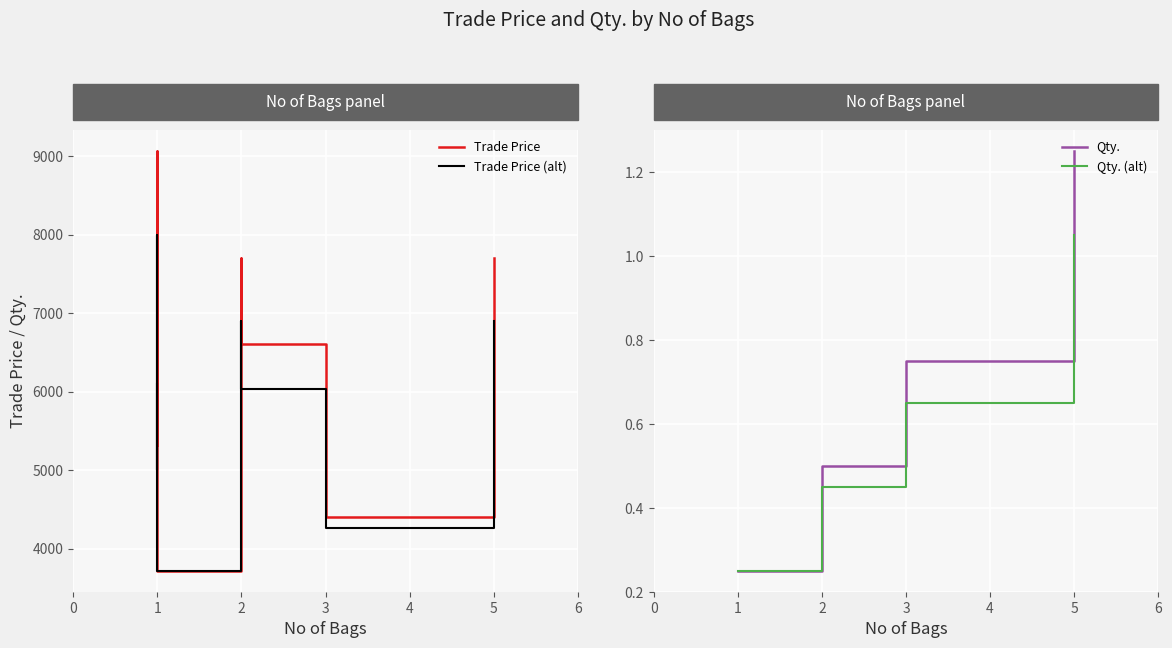

Which series has the widest spread of values?

Trade Price